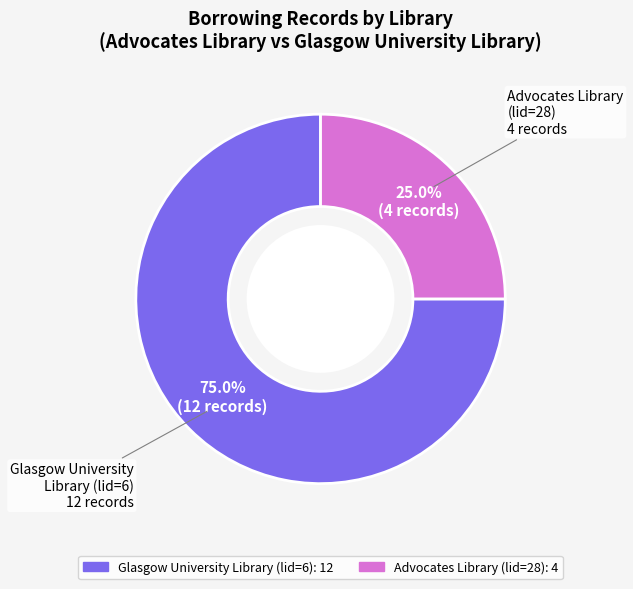

How many slices are in this pie chart?

2